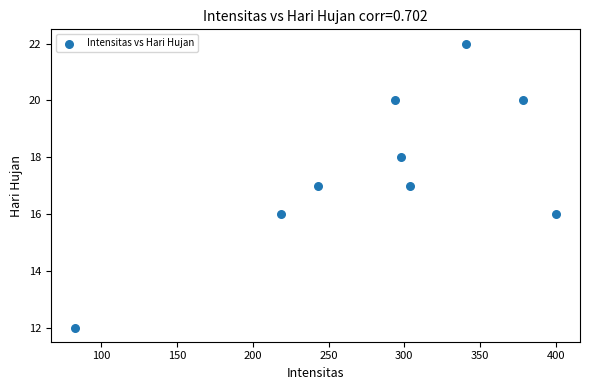

What is the range of Y values (max minus min)?

10